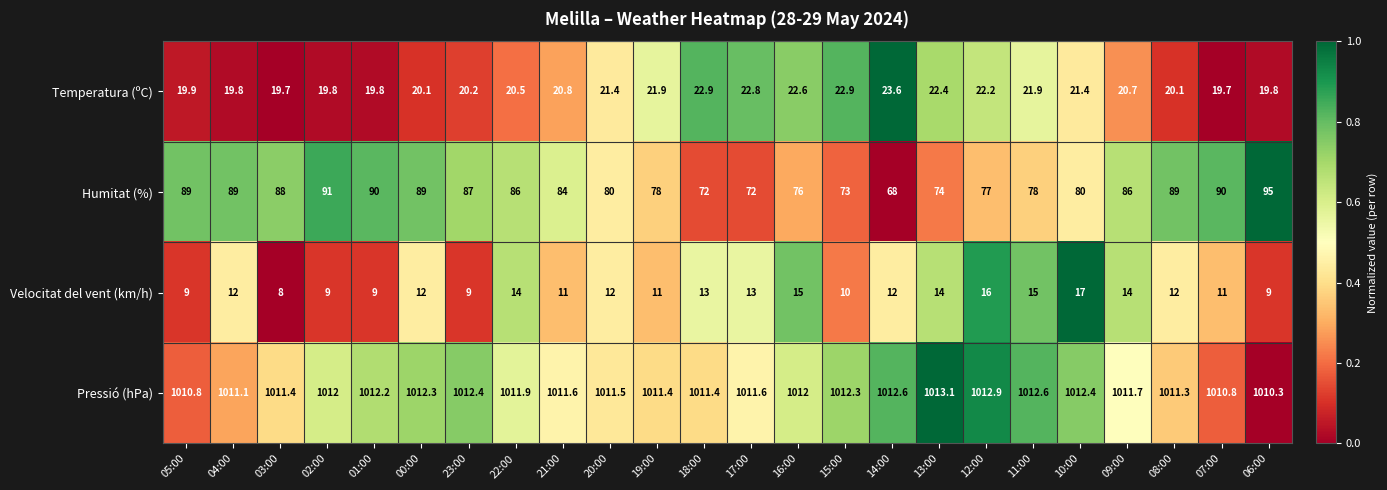

Where does the Pressió (hPa) series first go above 1011?

04:00